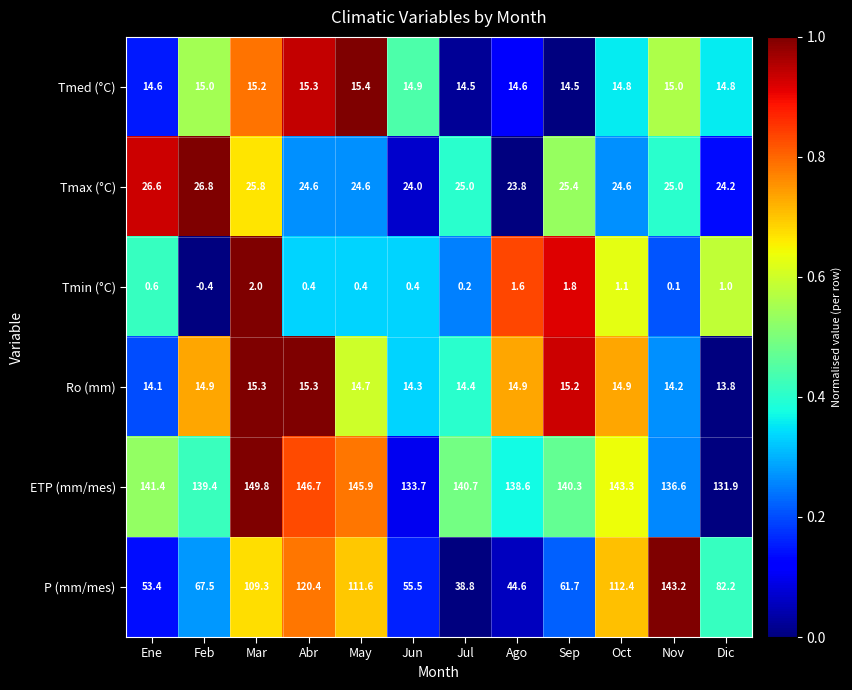

What is the spread (max minus min) of values at Ene?

140.8